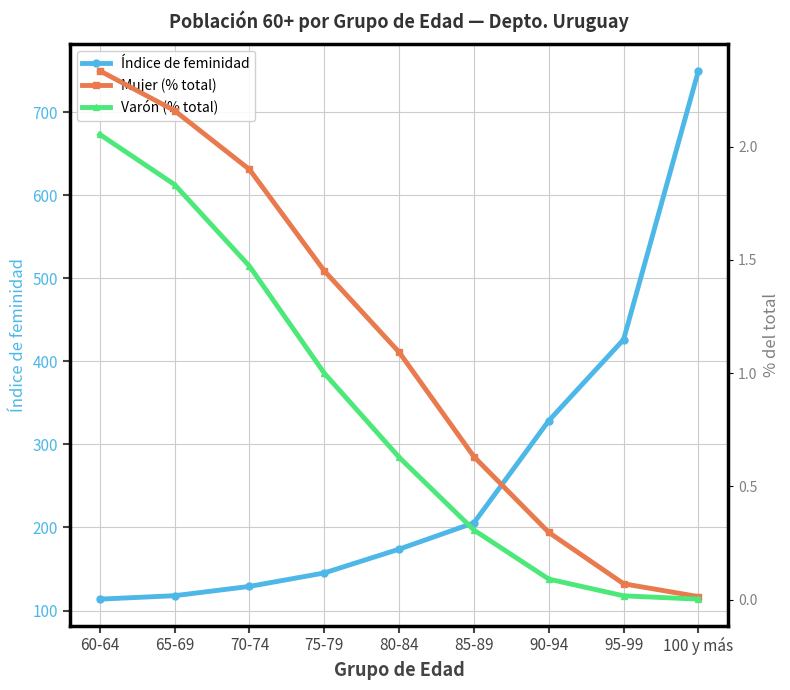

The Mujer (% total) series shows 0.4 at 75-79. True or false?

False